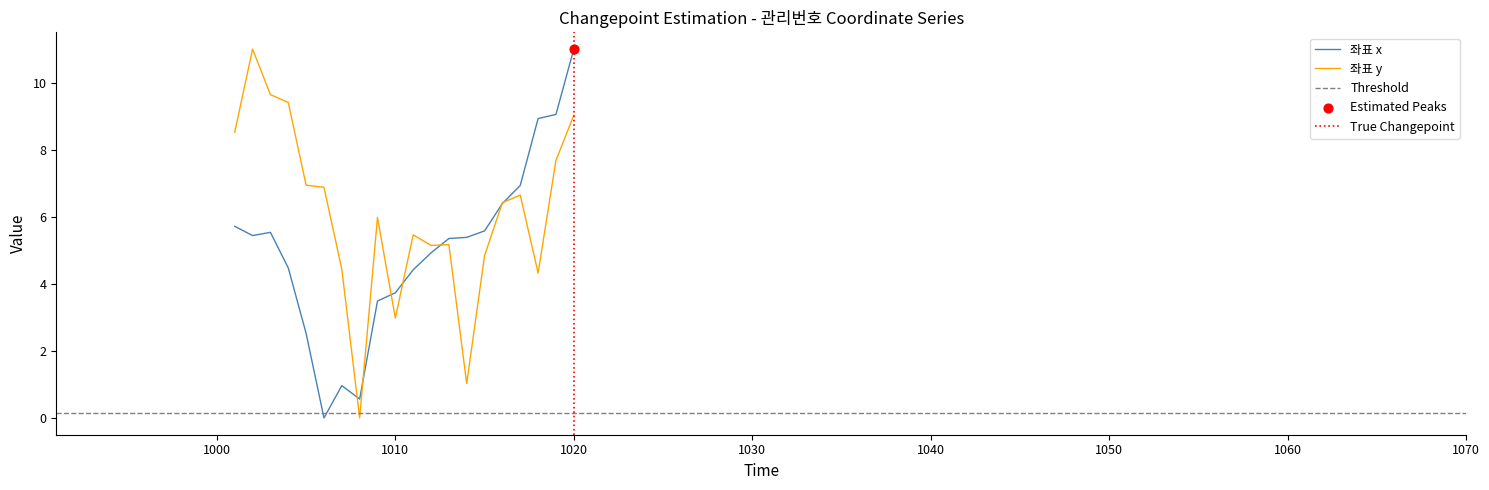

Which series has the widest spread of Y values?

좌표 x